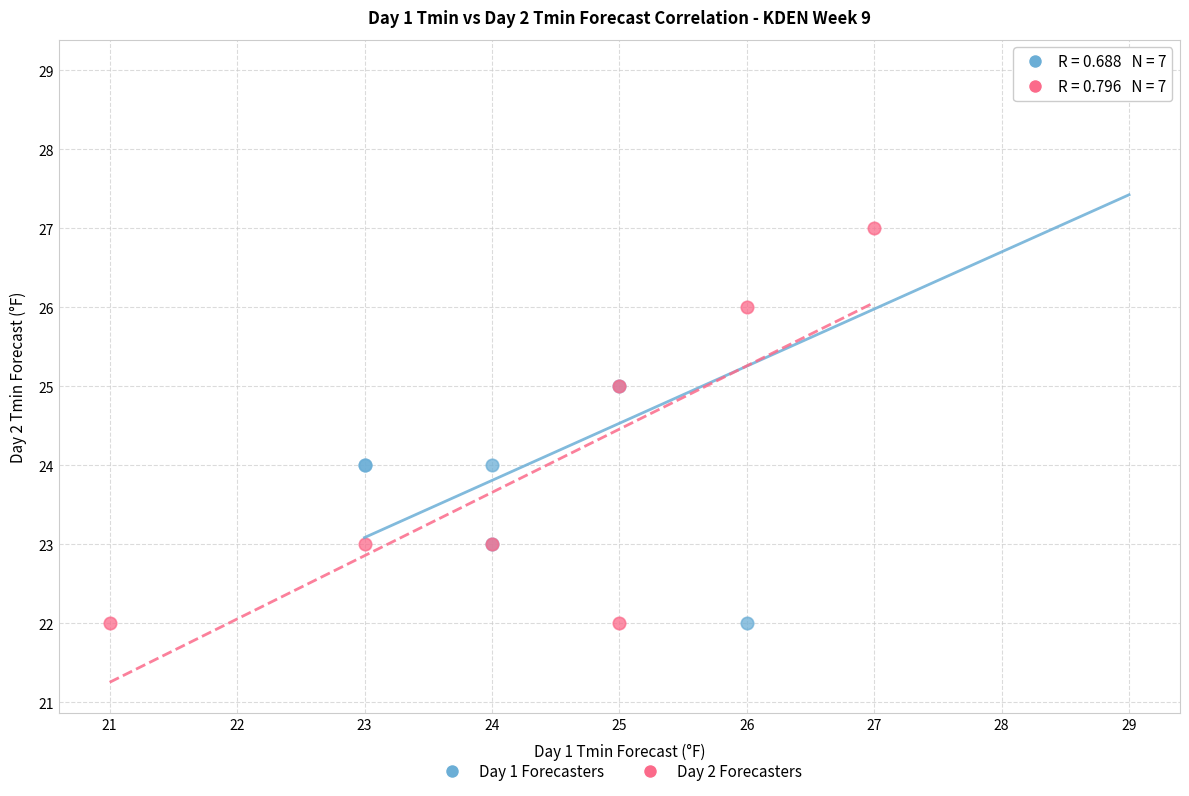

Which series has the largest Y range (max minus min)?

Day 1 Forecasters